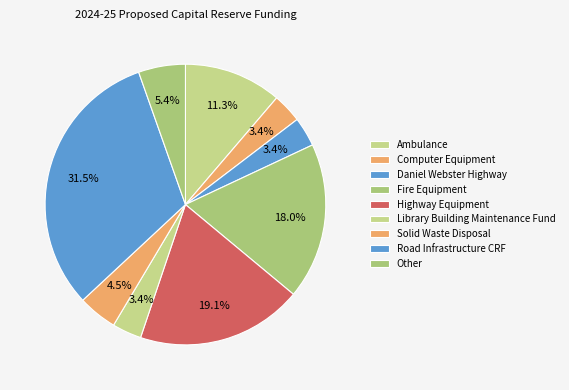

How much of the chart is everything except Computer Equipment?

96.6%